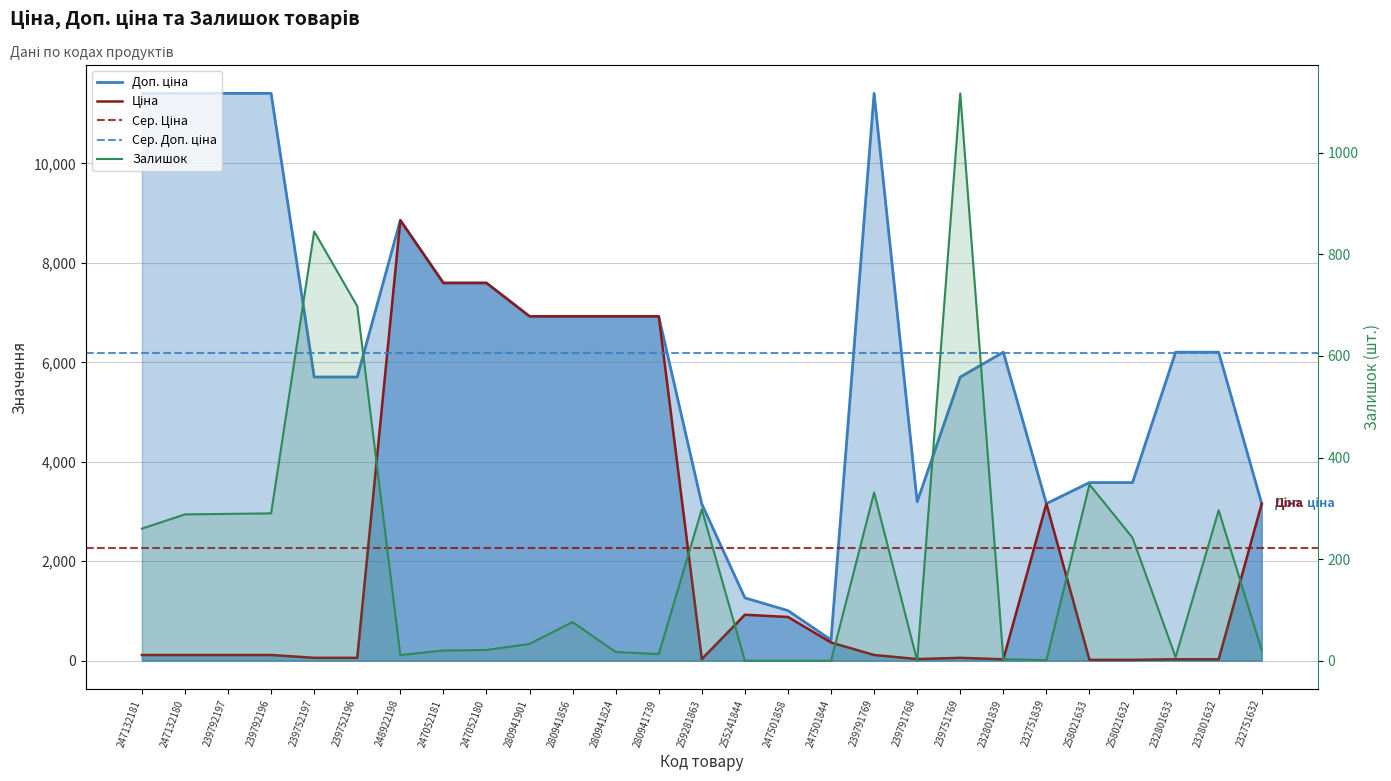

The value of Ціна at 239752196 is 95.1. True or false?

False